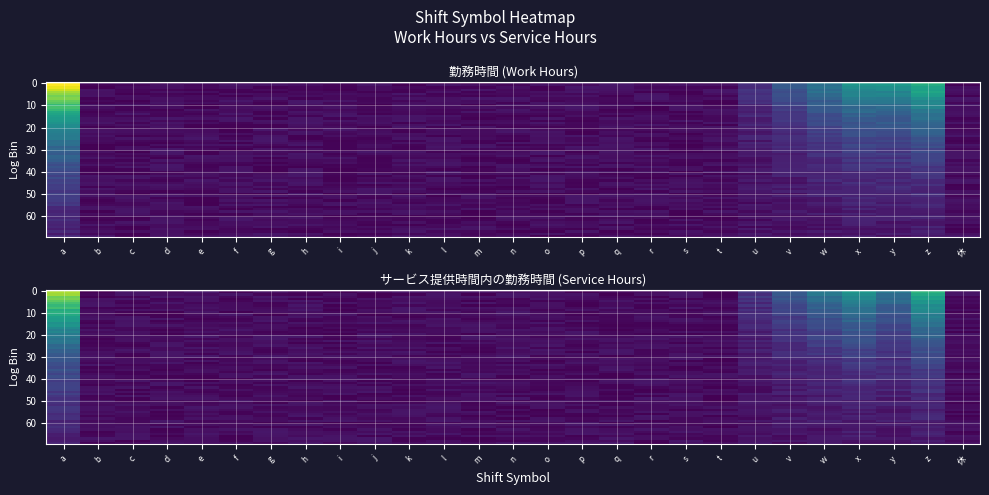

What is the difference between the highest and lowest values at x?

0.2